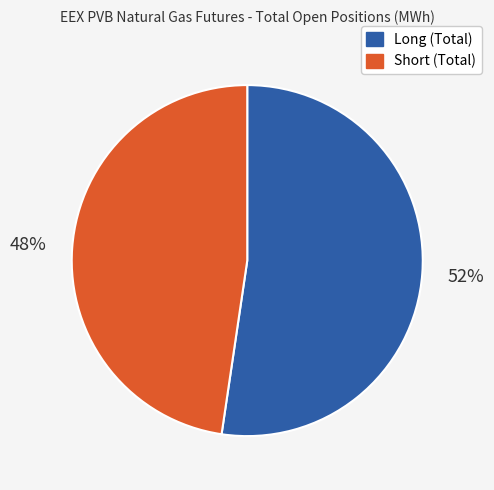

The Short (Total) slice represents 53% of the pie. True or false?

False